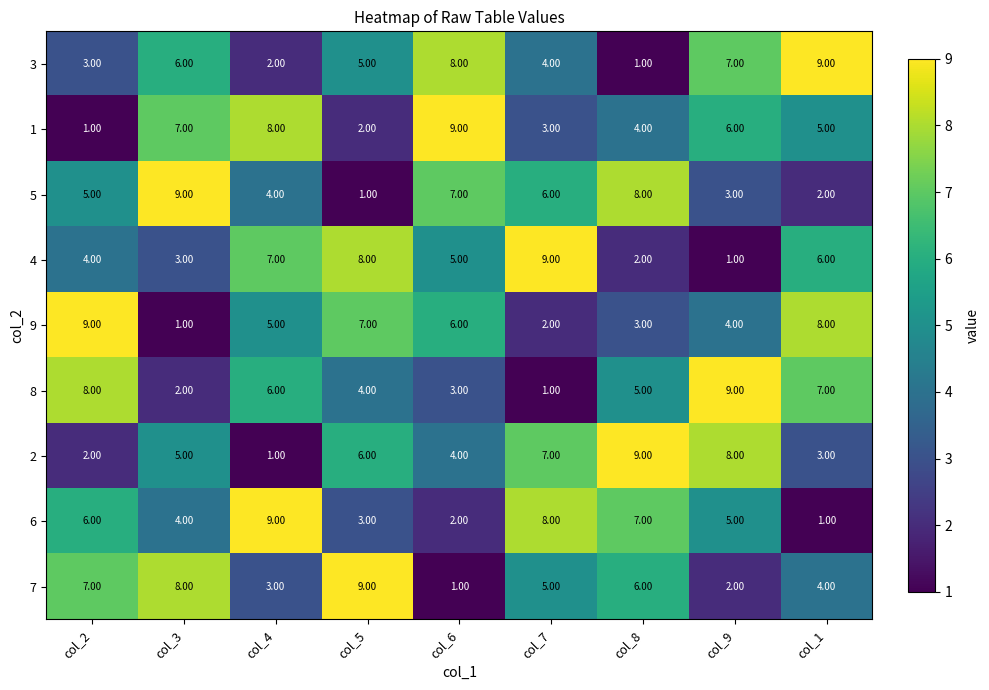

List the labels in order of 2 value, largest first.

col_8, col_9, col_7, col_5, col_3, col_6, col_1, col_2, col_4